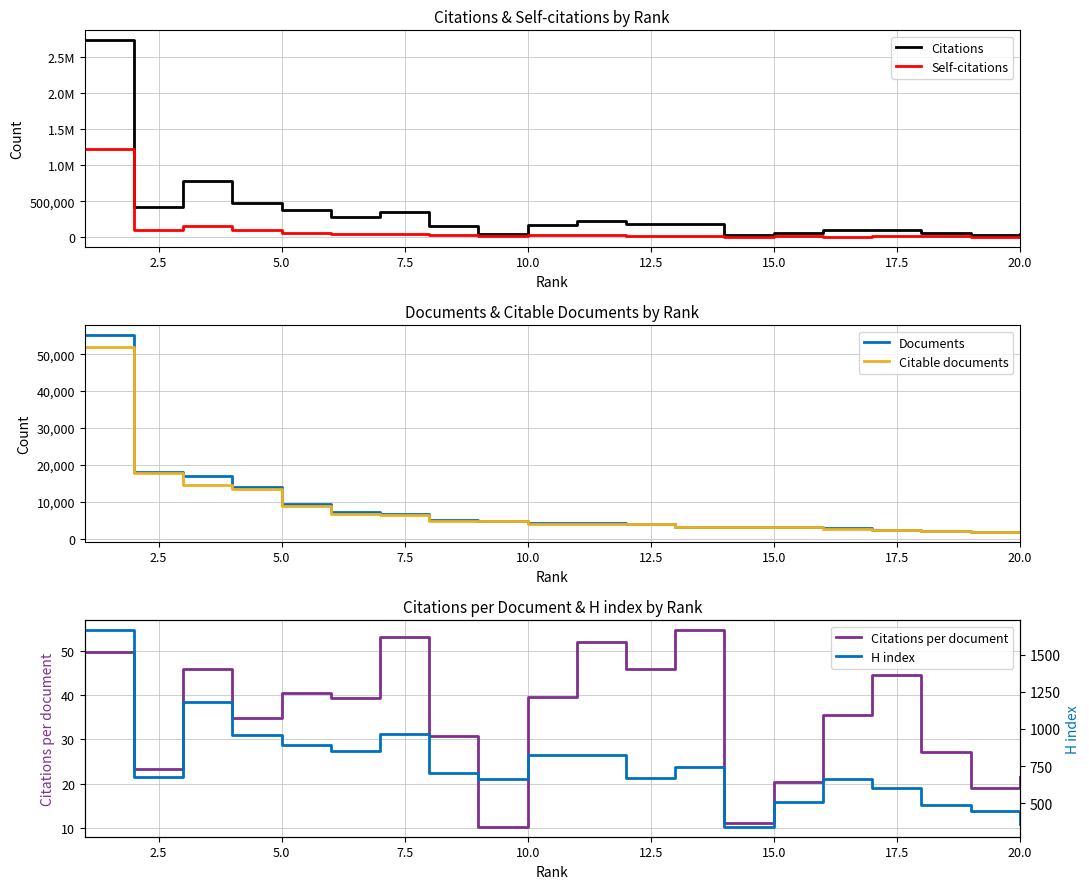

Which series has the largest range (max minus min)?

Citations